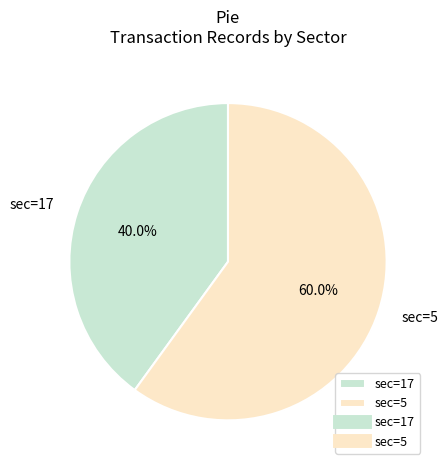

To the nearest percent, what is the combined percentage of sec=5 and sec=17?

100%